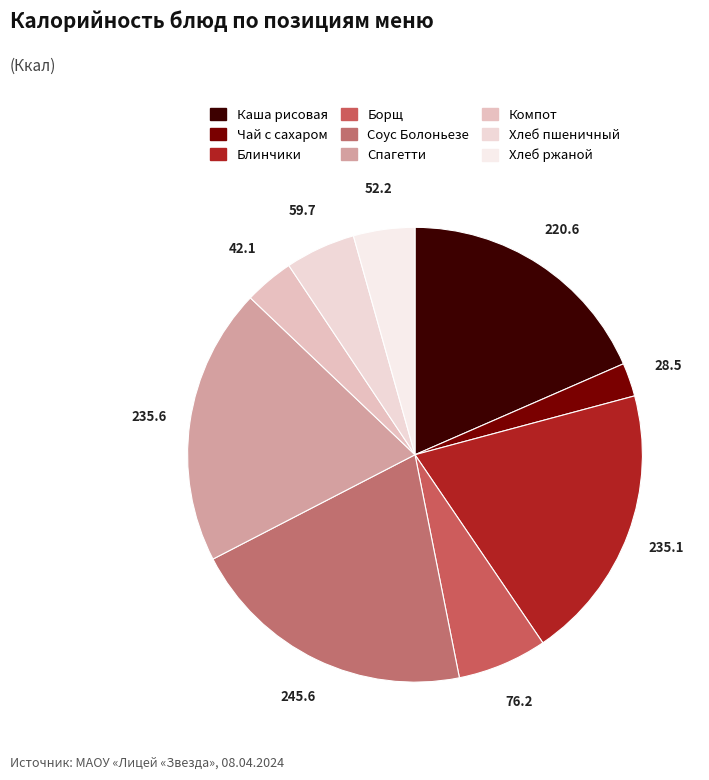

What is the smallest slice in the pie chart?

Чай с сахаром